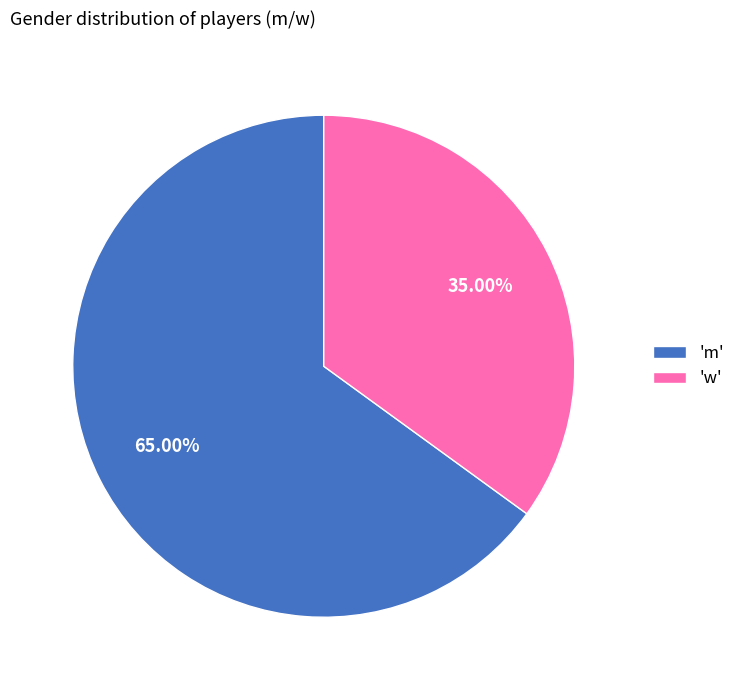

To the nearest percent, what is the difference between the largest and smallest slice percentages?

30%